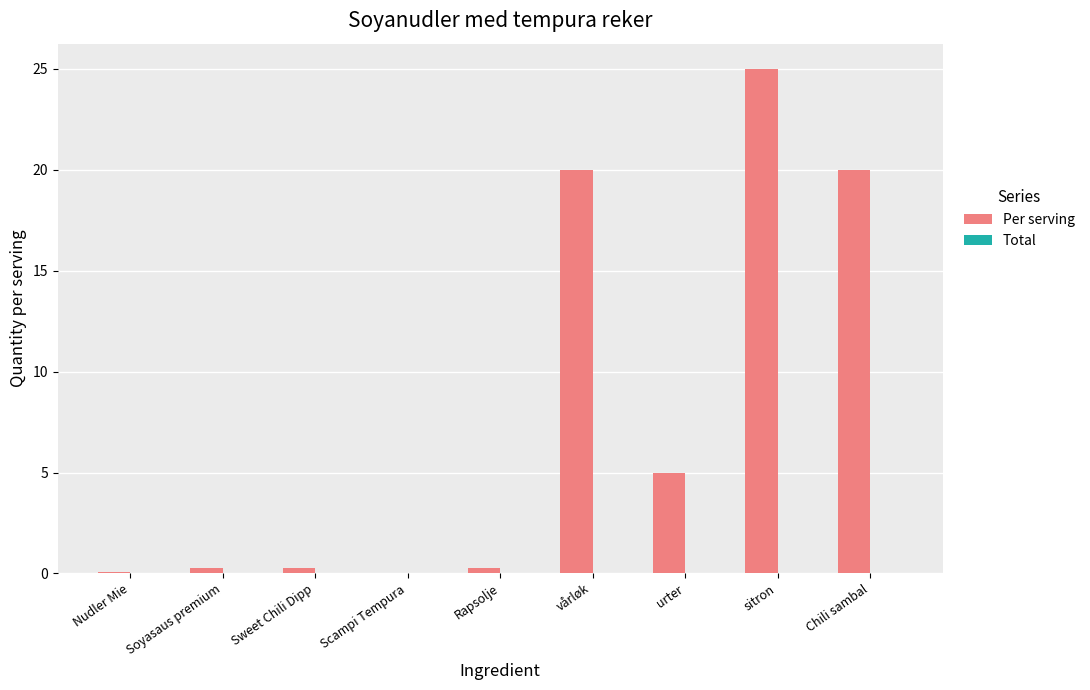

What is the sum of all values?

70.8